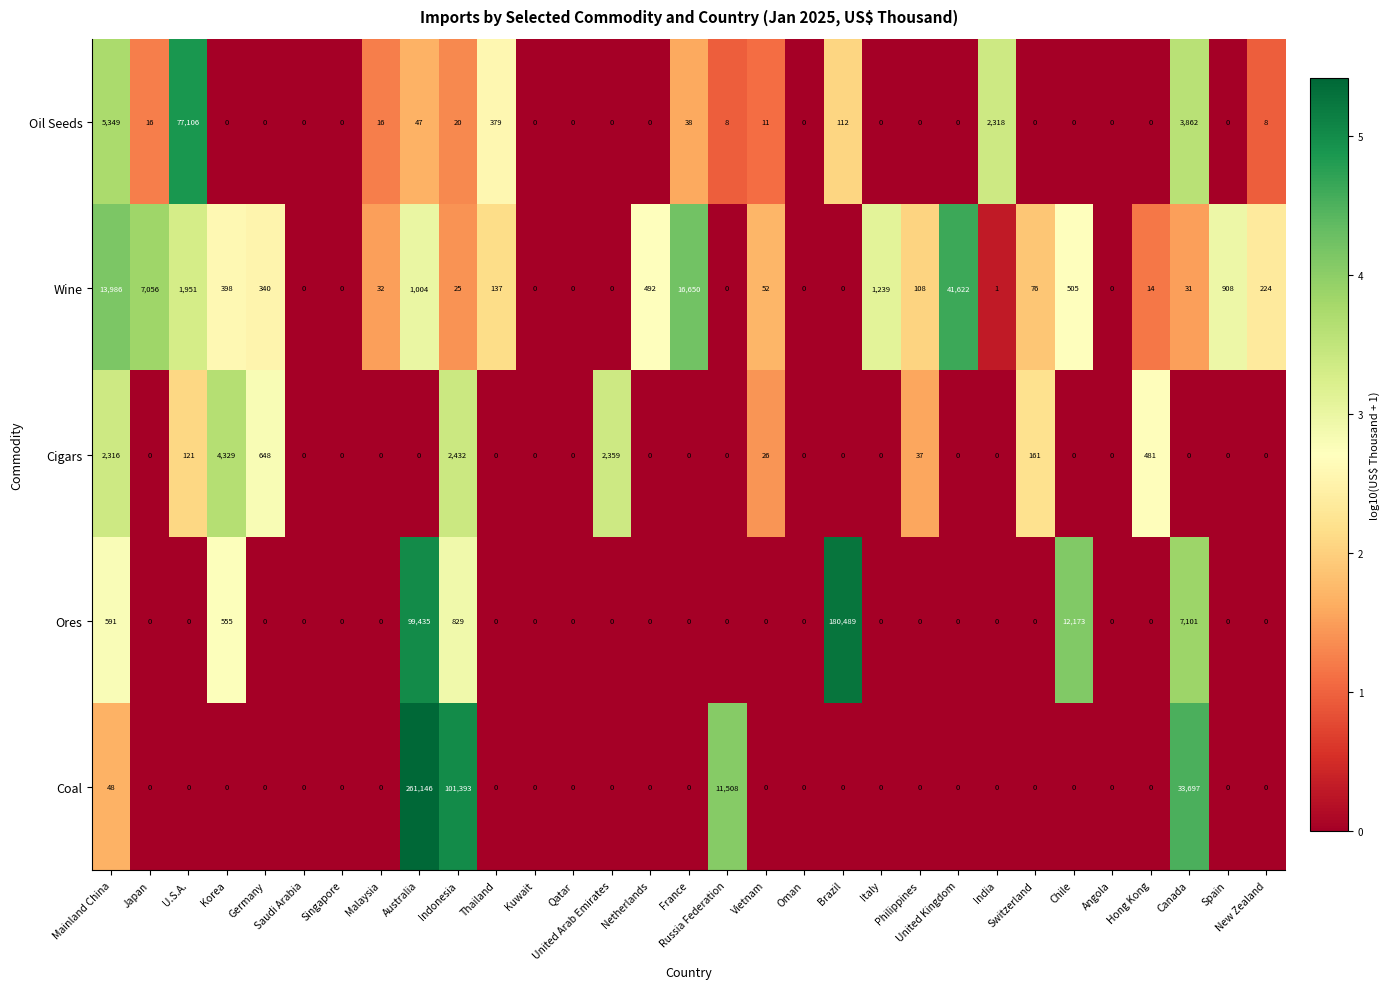

Which series has the largest total across all categories?

Coal